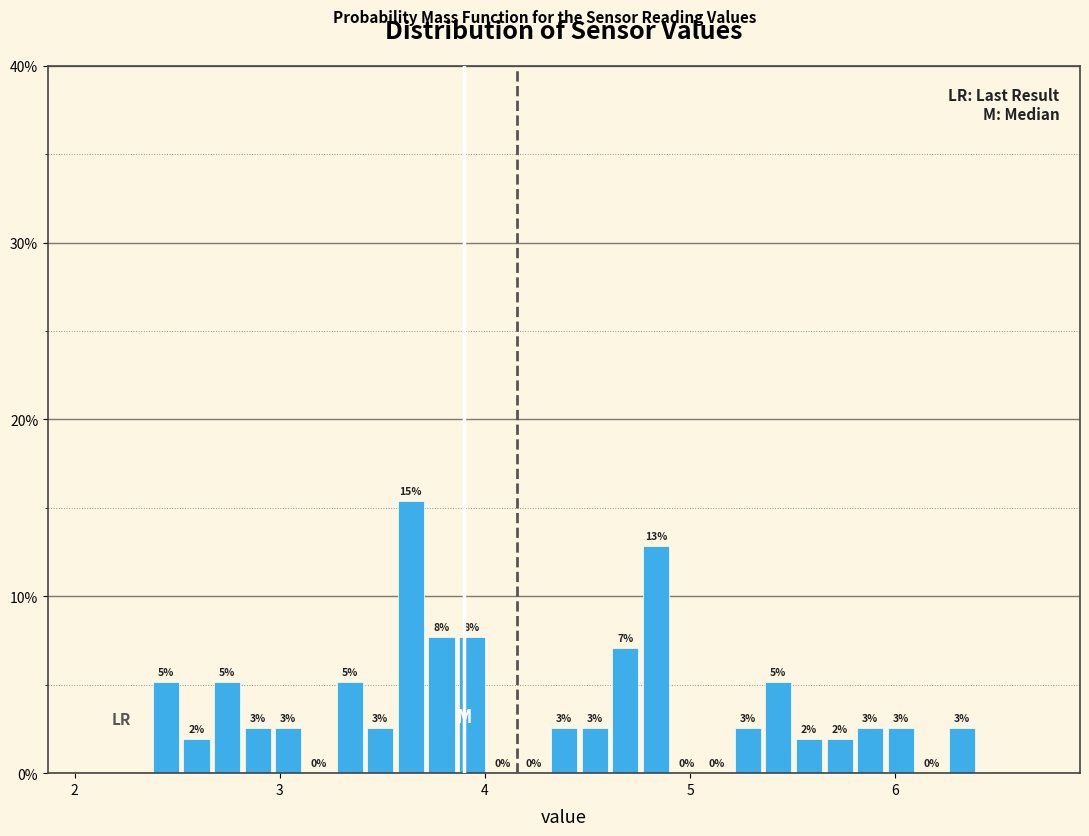

Read against the x-axis, roughly where is the centre of the tallest bar?

3.6